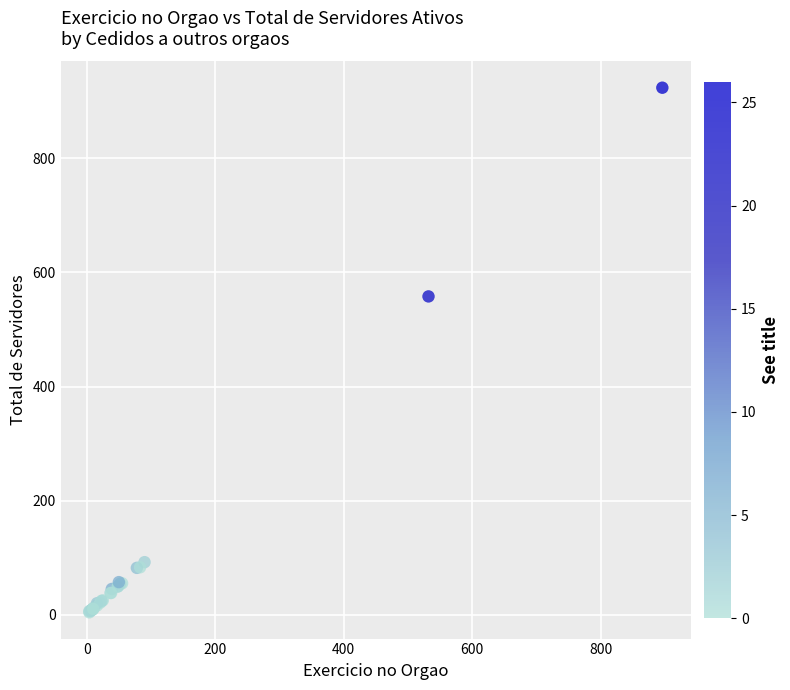

What Y value in the scatter plot is closest to 464?

558